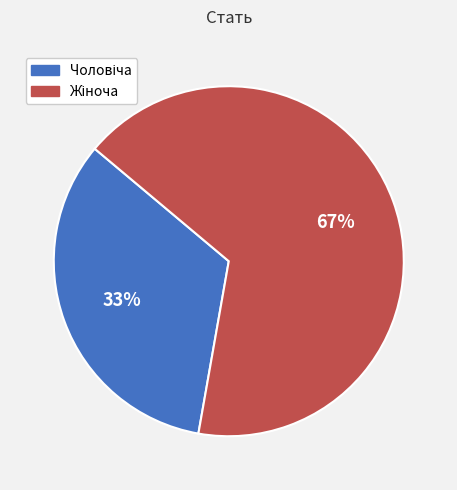

To the nearest percent, what is the average slice percentage?

50%